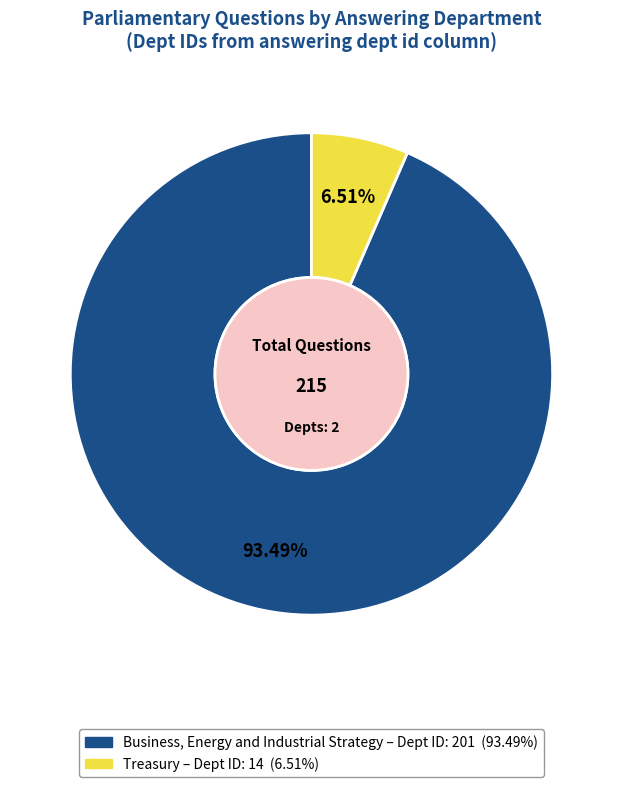

Does any single category account for the majority?

Yes